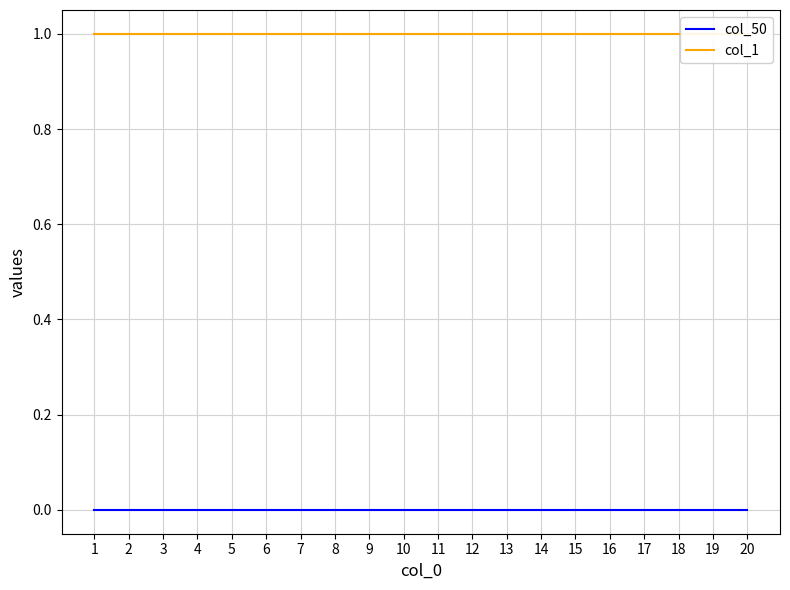

Reading left to right, what are all the values shown in this chart?

col_50: 0	0	0	0	0	0	0	0	0	0	0	0	0	0	0	0	0	0	0	0
col_1: 1	1	1	1	1	1	1	1	1	1	1	1	1	1	1	1	1	1	1	1